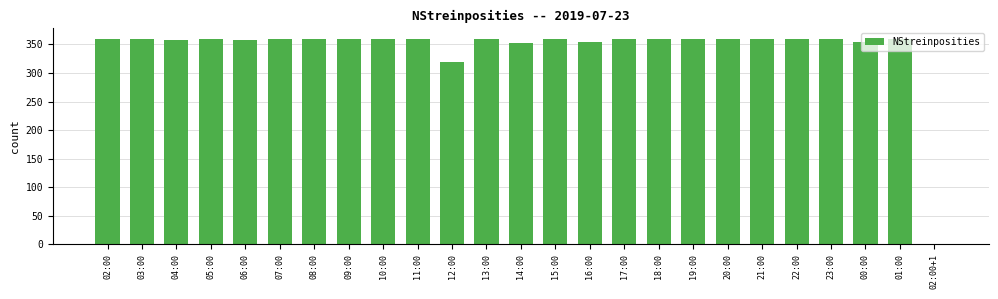

What is the sum of all values?

8573